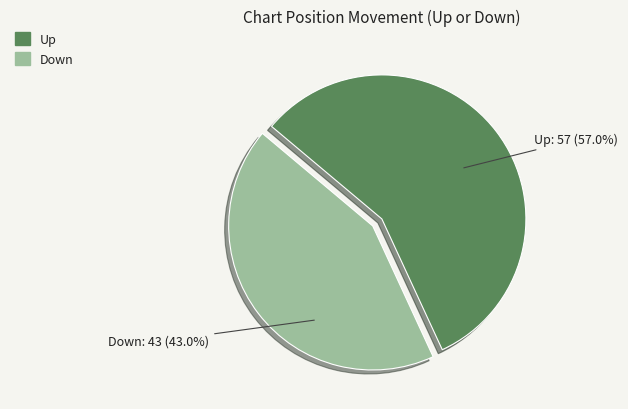

Rank the categories by value from highest to lowest.

Up, Down